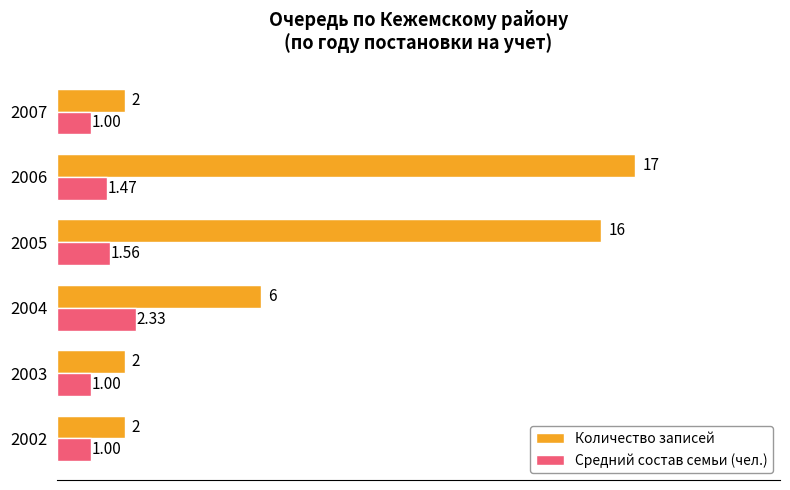

List the series in order of their overall mean, lowest first.

Средний состав семьи (чел.), Количество записей